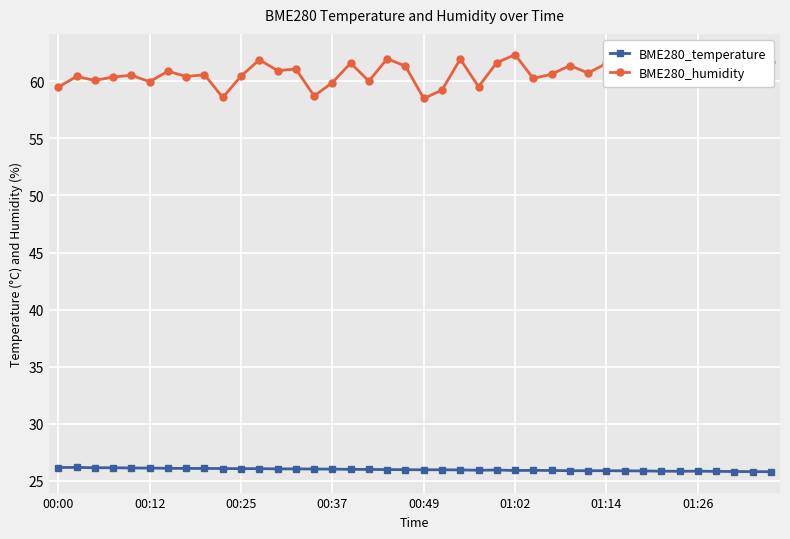

Which series has the widest spread of values?

BME280_humidity